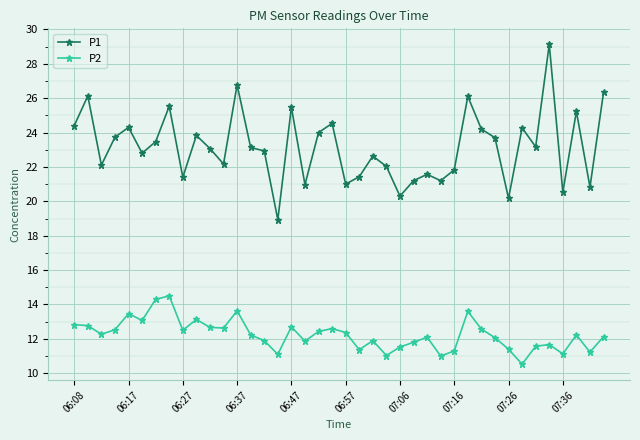

What is the value of the P2 point at the 9th from the left?

12.5